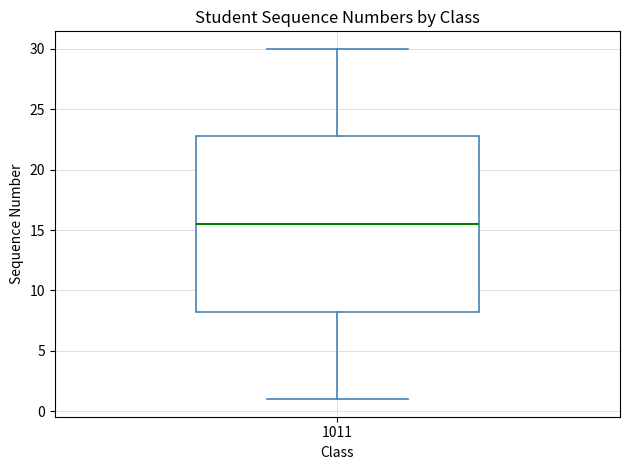

Read this box plot against the y-axis: the position of the median line, the range covered by the box, and the ends of both whiskers. The values are not printed on the chart, so give them approximately, as read against the axis.

median 15.5, box 8.5 to 23.0, whiskers 1.0 to 30.0